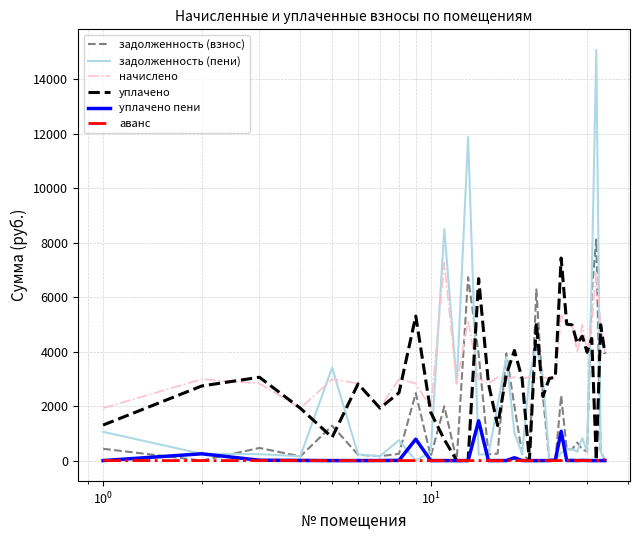

What is the maximum value for уплачено?

7435.0